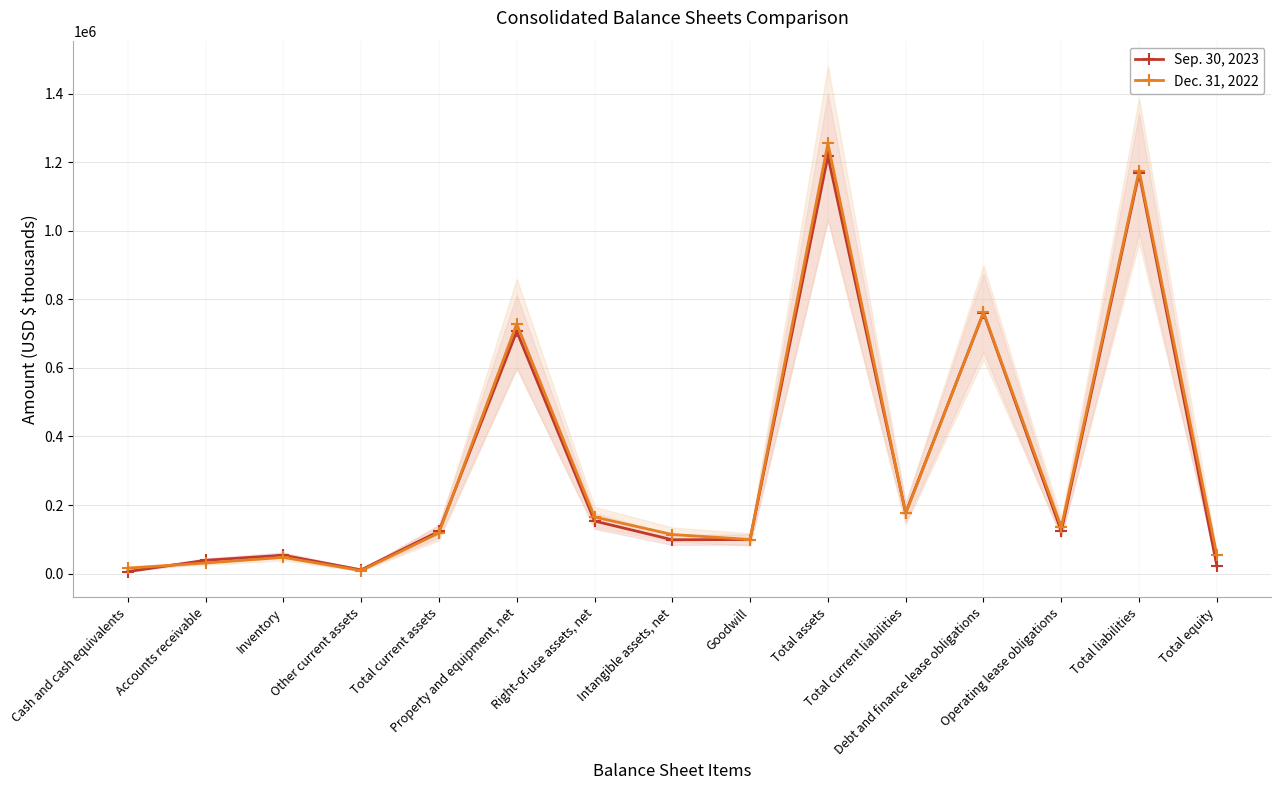

List the labels in order of Sep. 30, 2023 value, smallest first.

Cash and cash equivalents, Other current assets, Total equity, Accounts receivable, Inventory, Intangible assets, net, Goodwill, Total current assets, Operating lease obligations, Right-of-use assets, net, Total current liabilities, Property and equipment, net, Debt and finance lease obligations, Total liabilities, Total assets